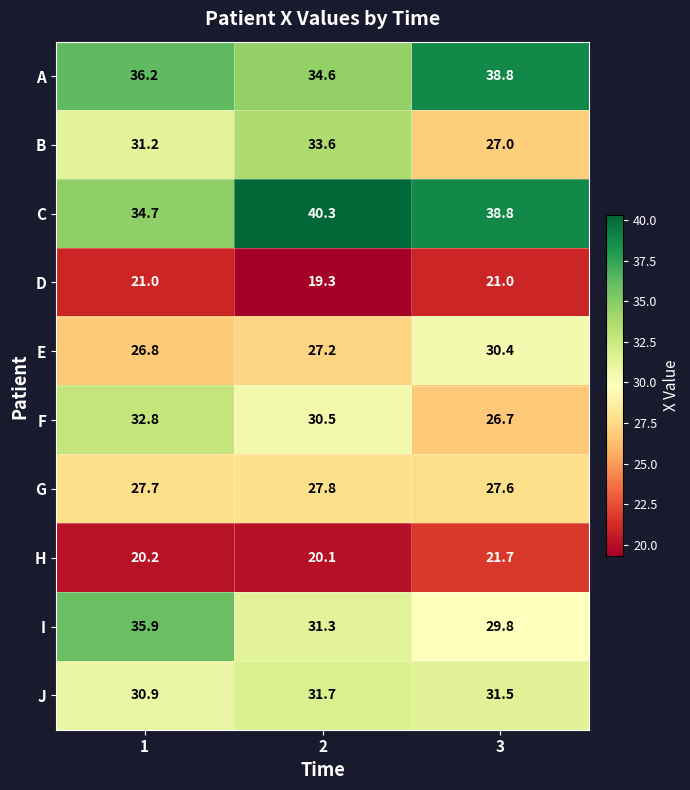

What is the highest value of the H series?

21.7